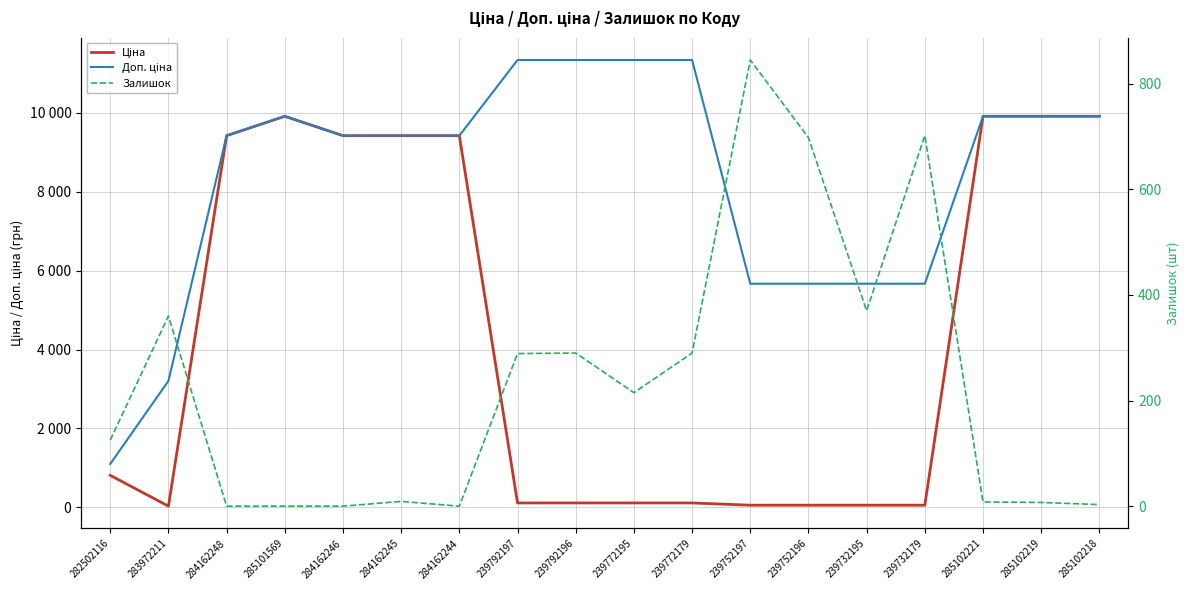

What is the sum of the Ціна values at 284162248 and 285102221?

19325.4